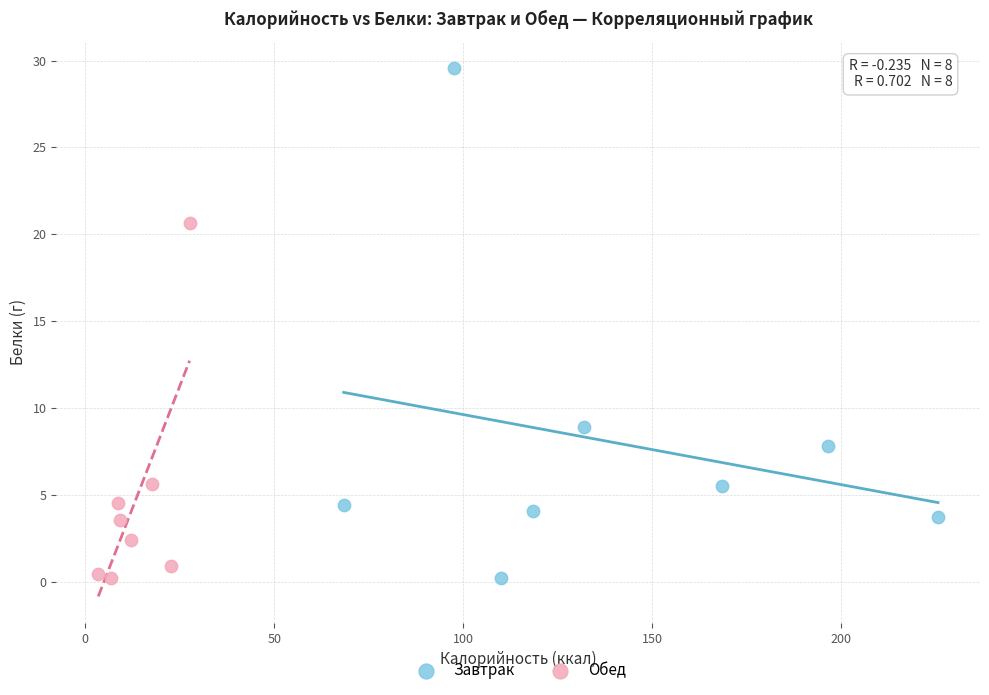

Which series contains the highest Y value?

Завтрак